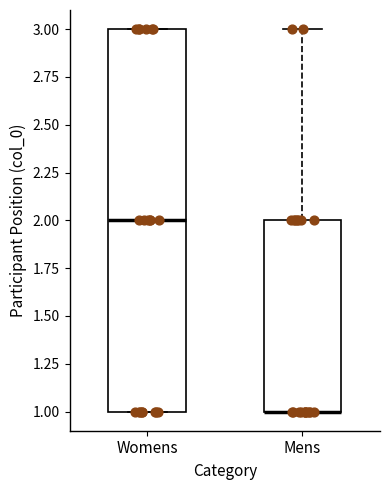

Which box is the tallest, from its lower edge to its upper edge?

Womens